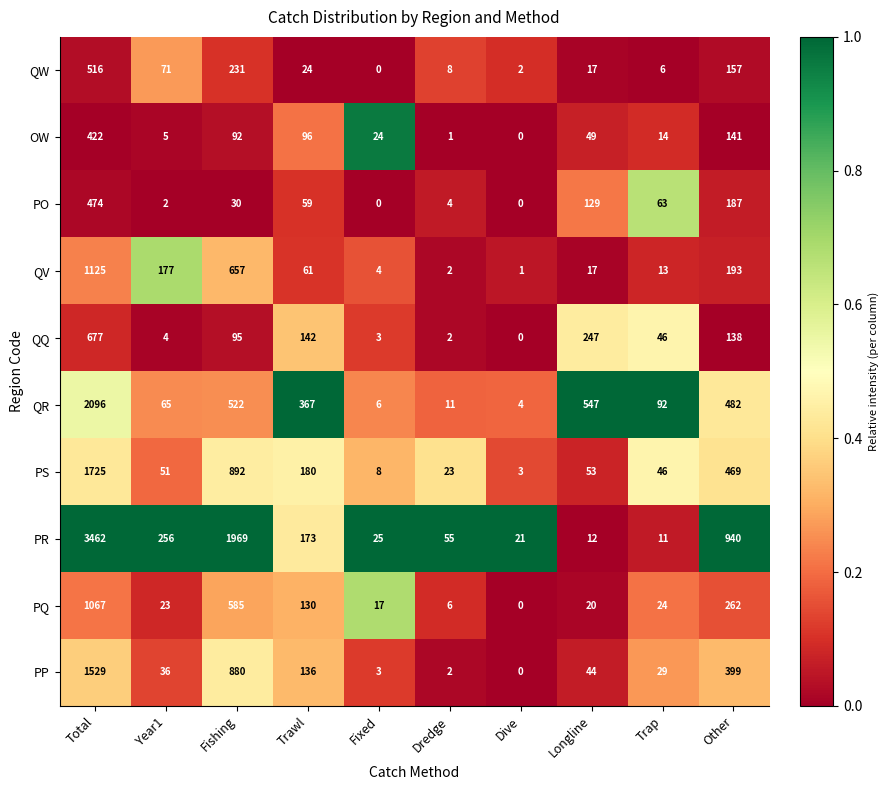

Is it true that QV equals 2 at Fixed?

False